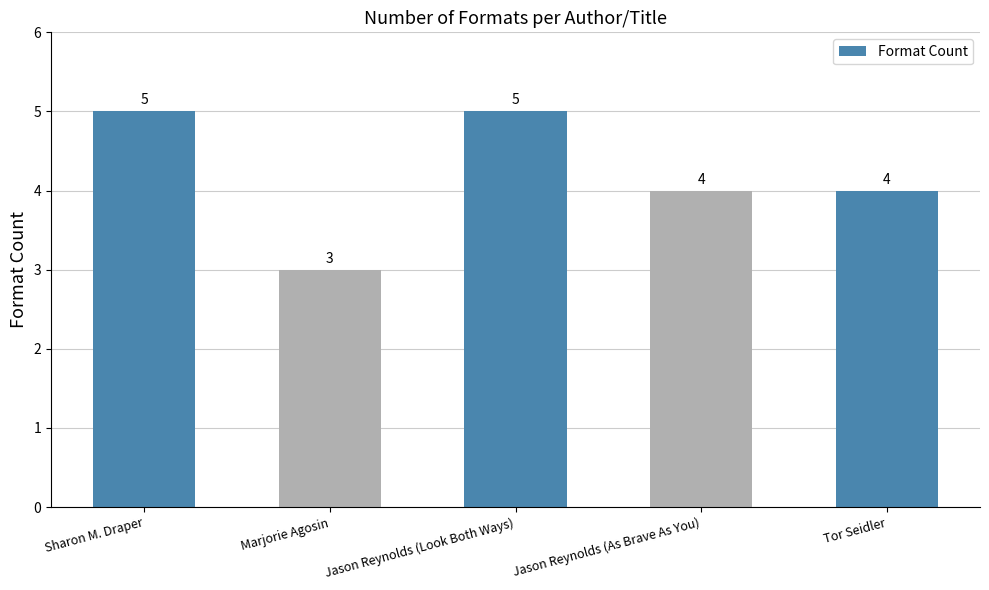

True or false: the data shows 1 at Marjorie Agosin.

False